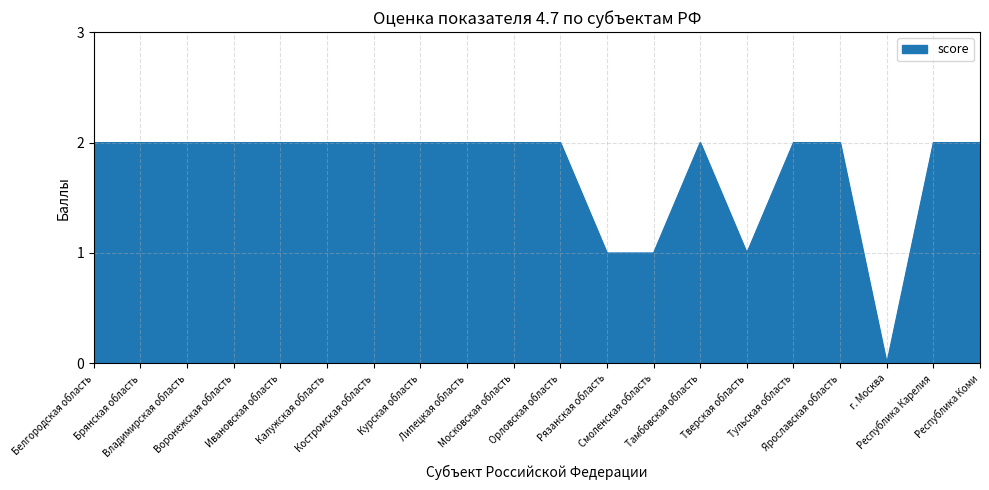

Which label corresponds to the smallest value in the chart?

г. Москва